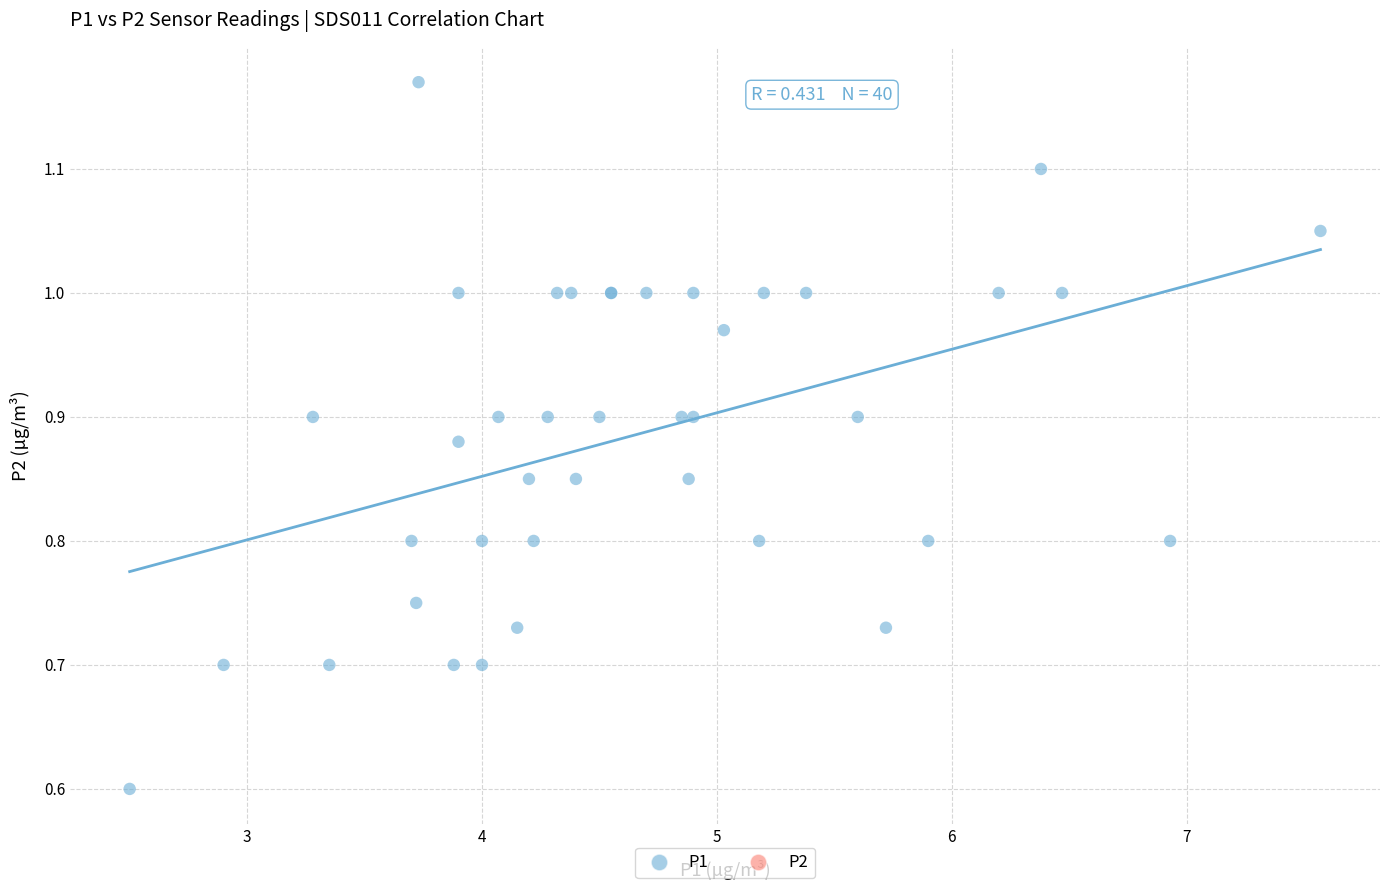

What Y value in the scatter plot is closest to 0?

0.6